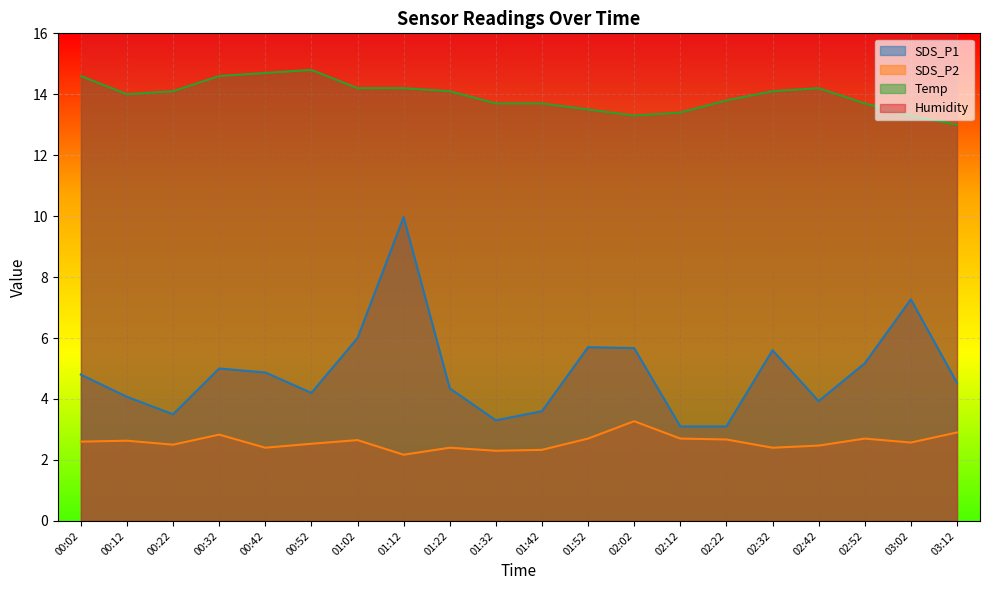

What is the difference between the SDS_P2 values at 00:32 and 00:42?

0.4